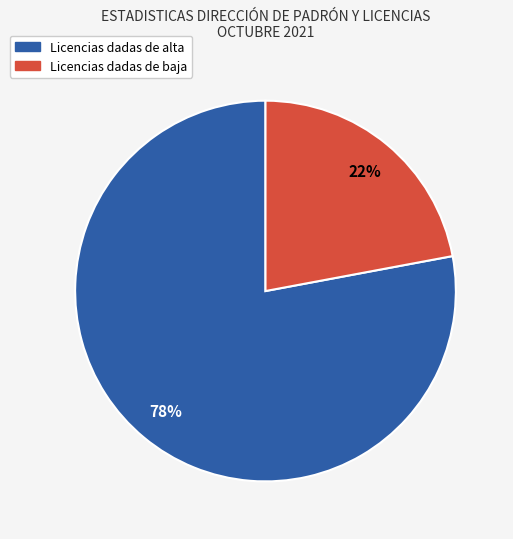

Between Licencias dadas de baja and Licencias dadas de alta, which is larger?

Licencias dadas de alta